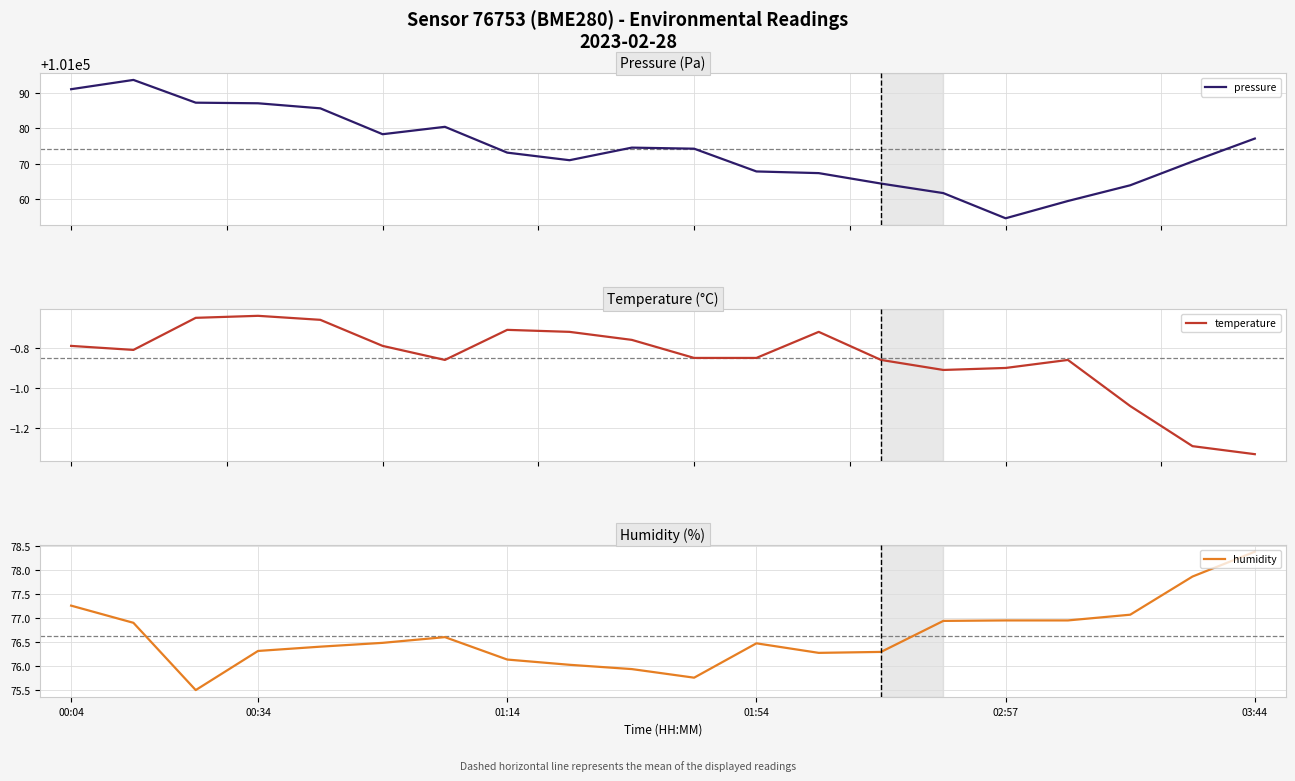

What is the sum of all humidity values?

1532.5